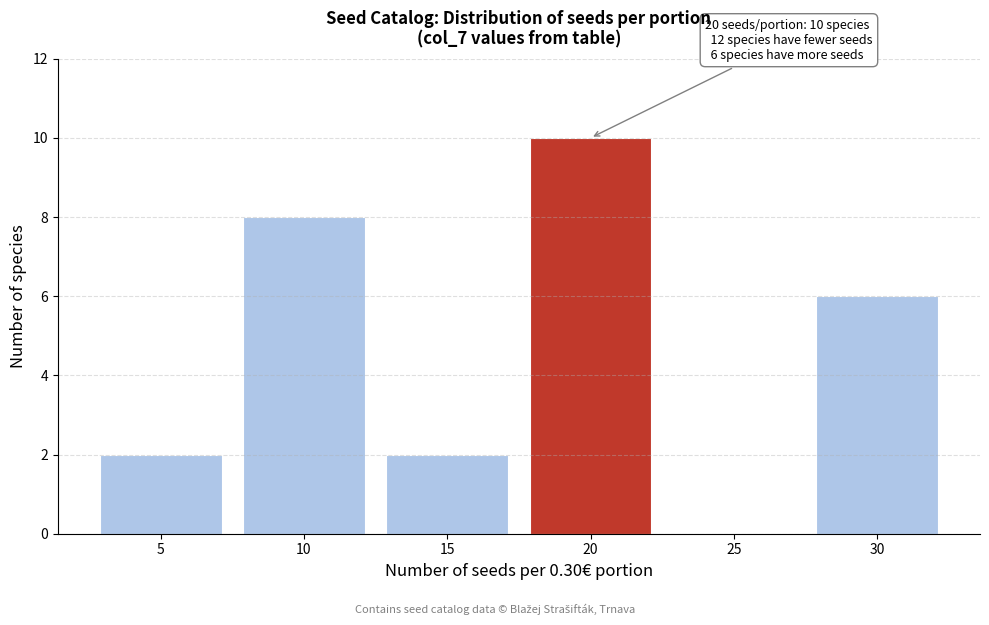

Reading left to right, what are all the values shown in this chart?

5=2	10=8	15=2	20=10	25=0	30=6